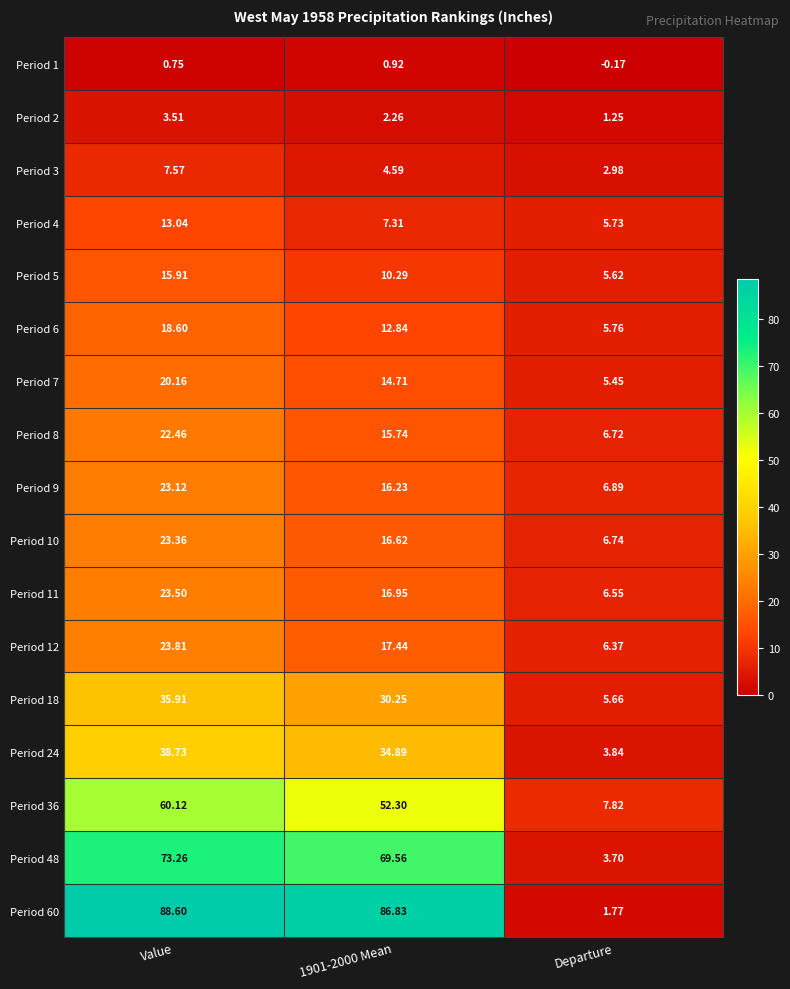

At which label does Period 9 reach its peak?

Value